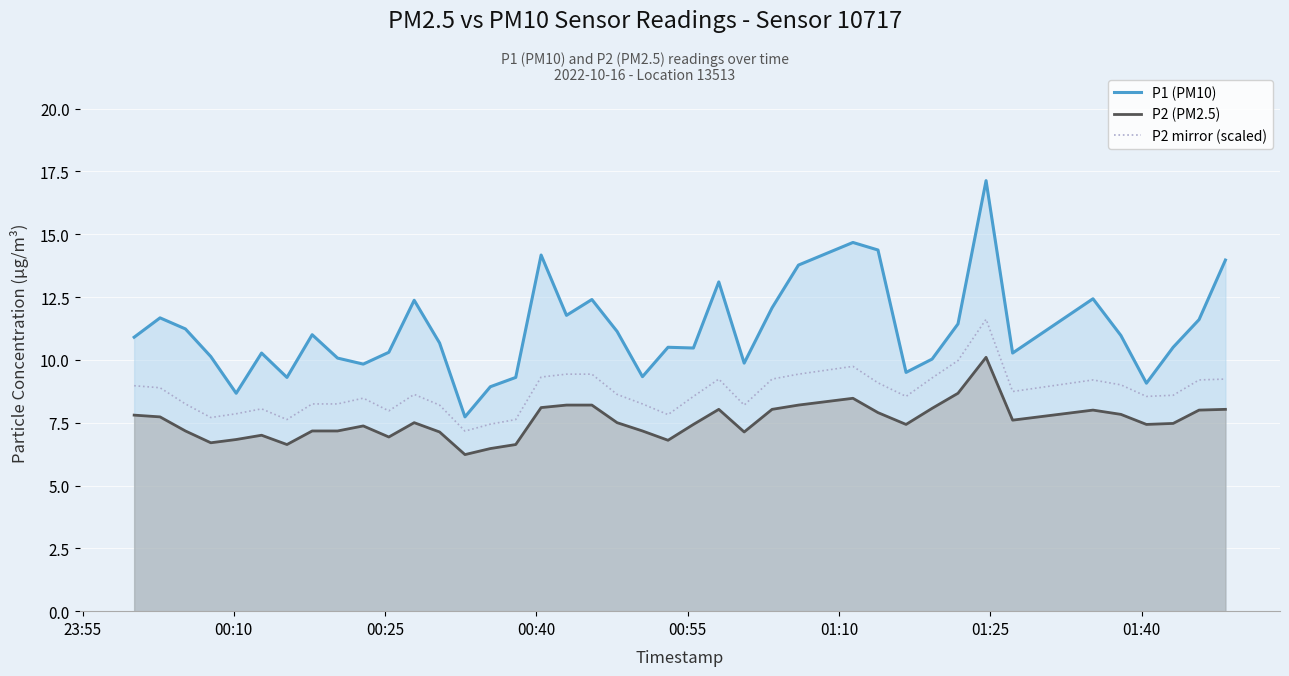

What is the maximum value for P1 (PM10)?

17.1